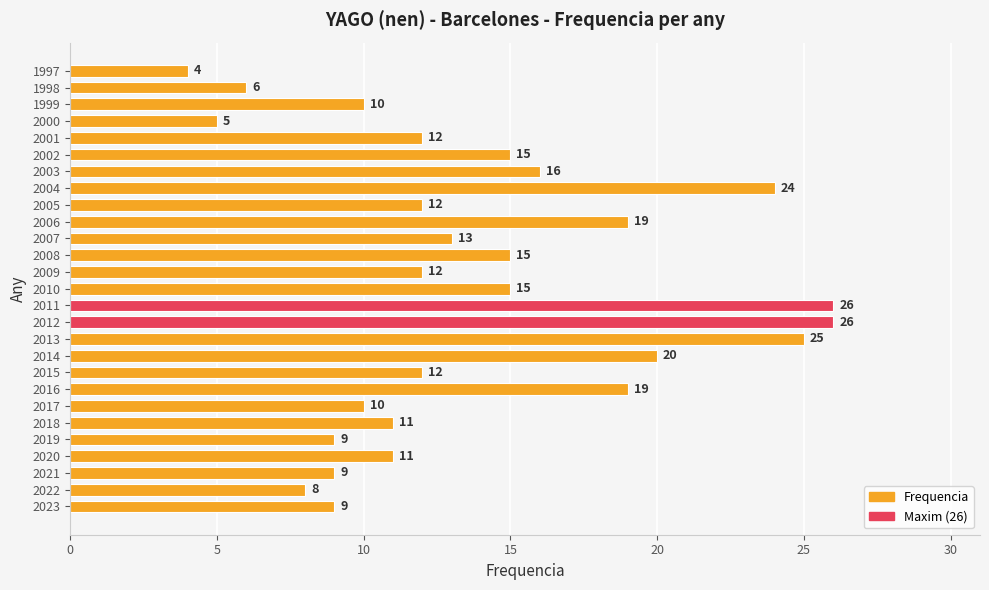

What value does the data have at 2014, to the nearest 5?

20